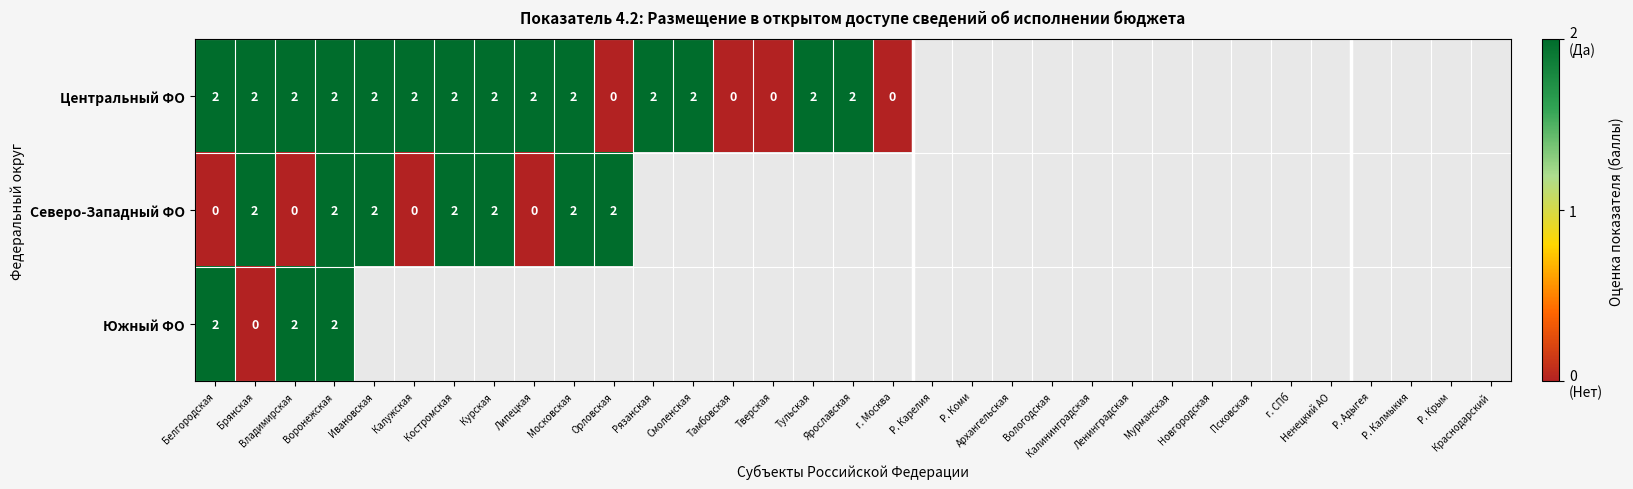

List the series in order of their peak value, highest first.

Центральный ФО, Северо-Западный ФО, Южный ФО